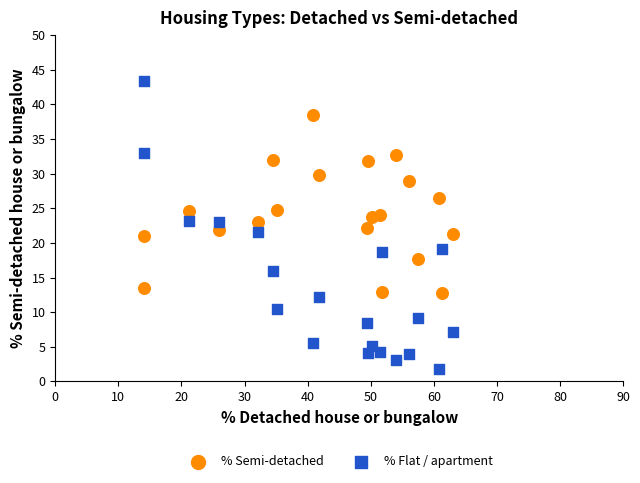

Which series contains the lowest Y value?

% Flat / apartment